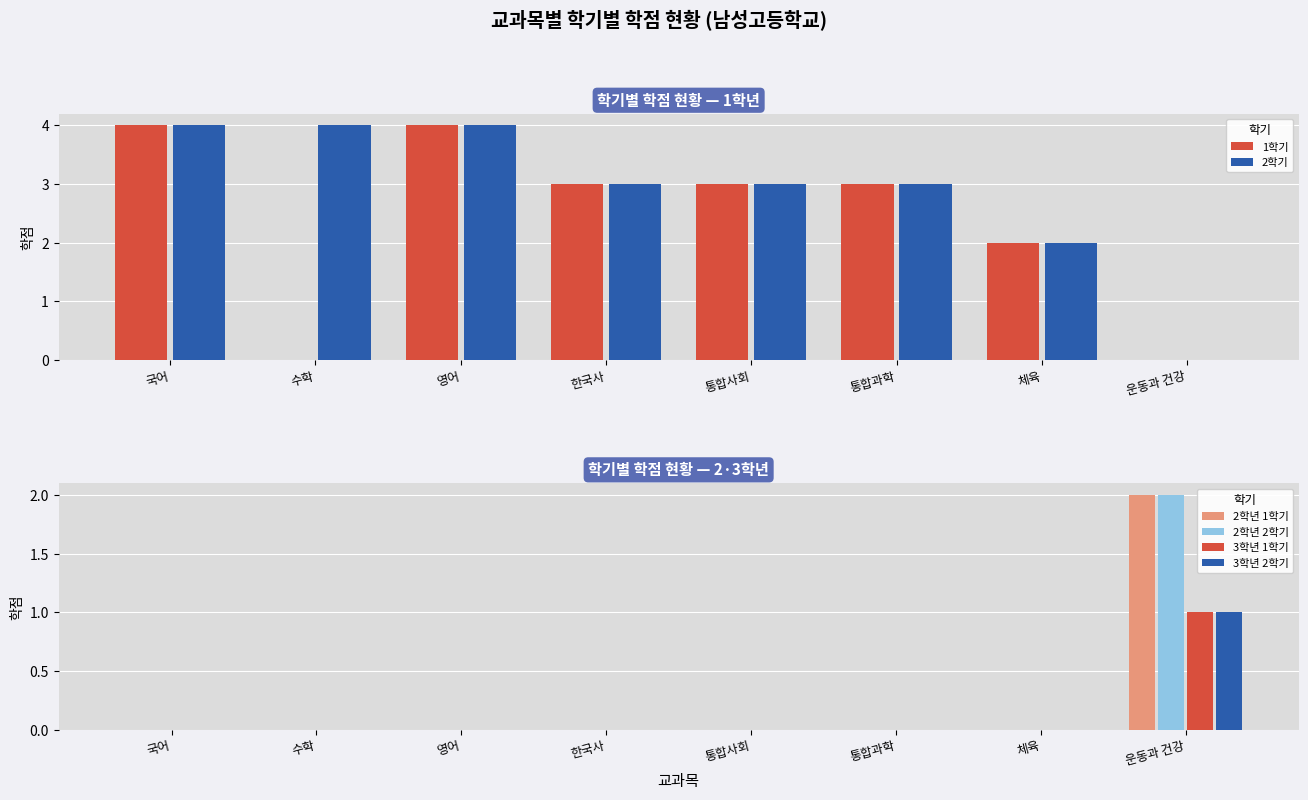

Which has a higher value, 통합사회 or 영어?

영어